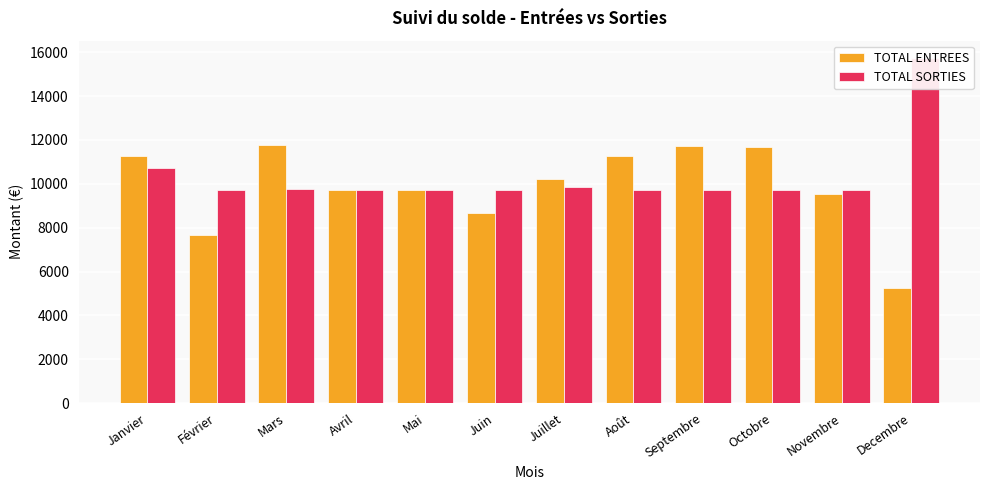

Reading left to right, list all the values displayed in this chart.

TOTAL ENTREES: 11259.4	7653.0	11774.6	9713.8	9713.8	8683.4	10229.0	11259.4	11720.2	11664.2	9529.8	5261.0
TOTAL SORTIES: 10732.8	9732.8	9746.0	9732.8	9735.7	9734.3	9858.5	9734.3	9734.3	9734.3	9734.3	15742.2